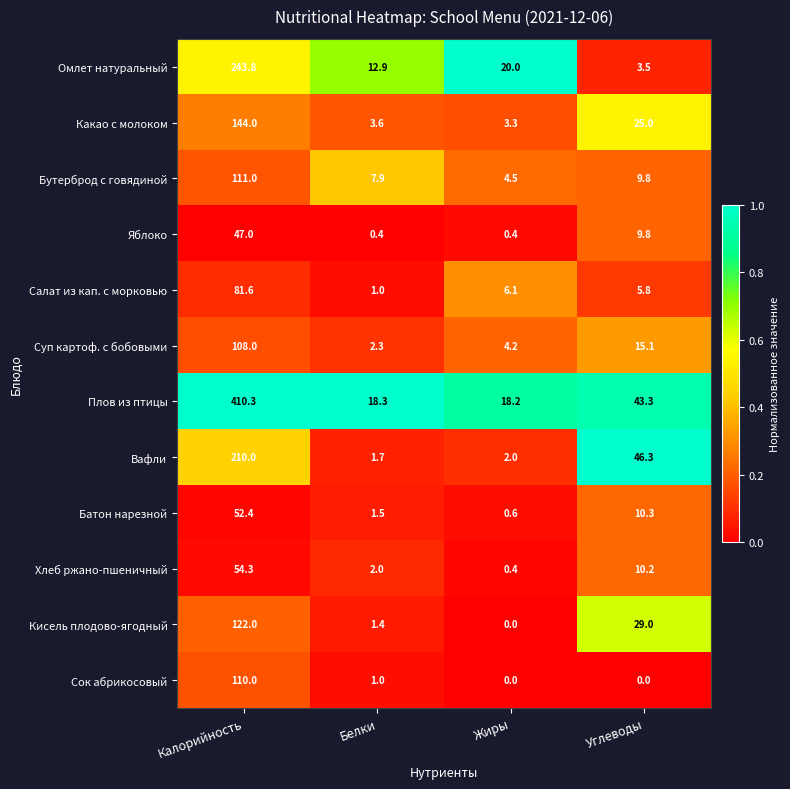

Is it true that Плов из птицы equals 43.3 at Углеводы?

True